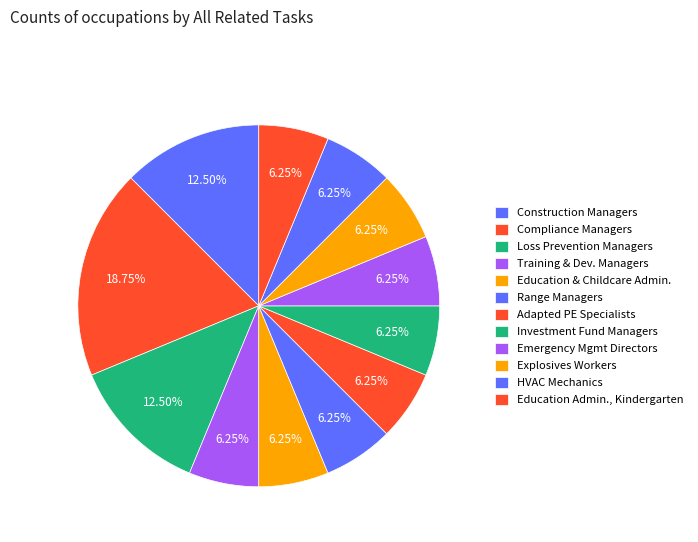

How much of the chart is everything except Loss Prevention Managers?

87.5%